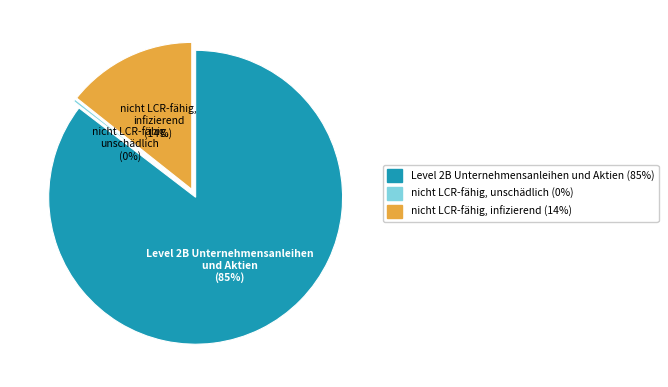

To the nearest percent, what percentage of the pie is Level 2B Unternehmensanleihen und Aktien?

85%